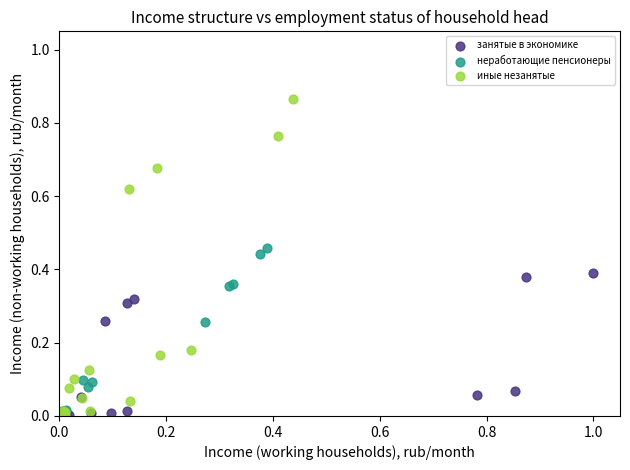

Which series has the widest spread of Y values?

иные незанятые